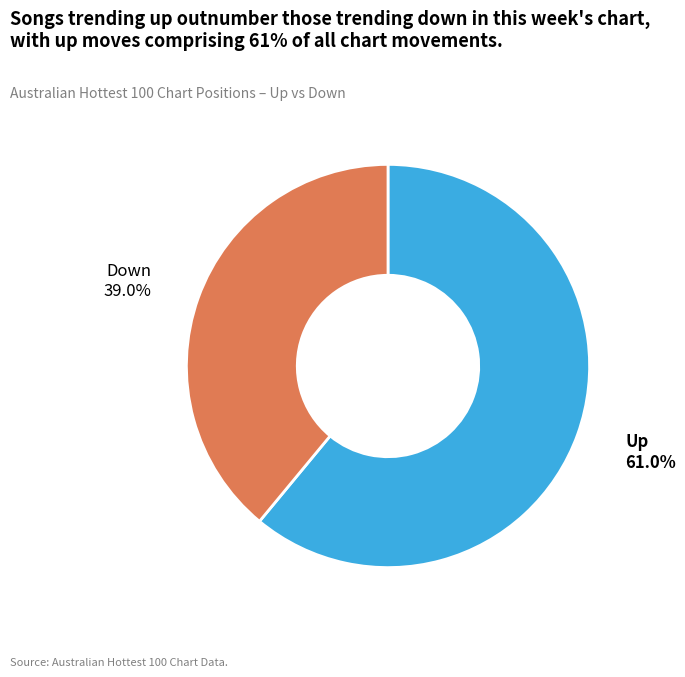

Is there a majority slice in this chart?

Yes